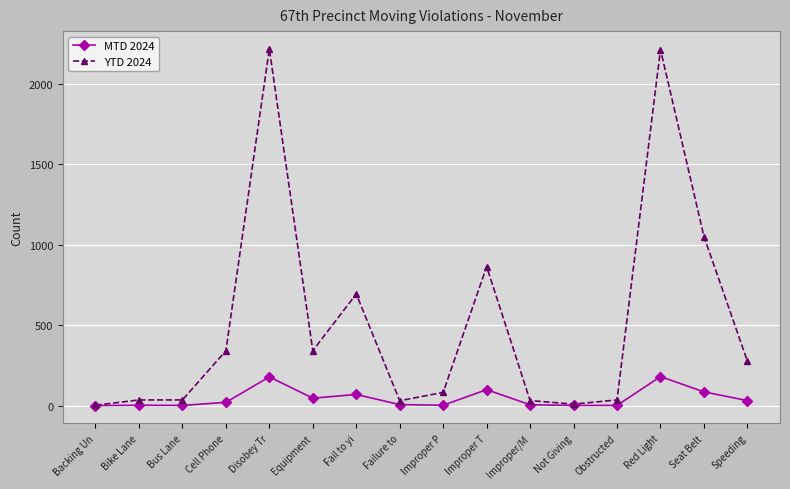

List the series in order of their overall mean, lowest first.

MTD 2024, YTD 2024